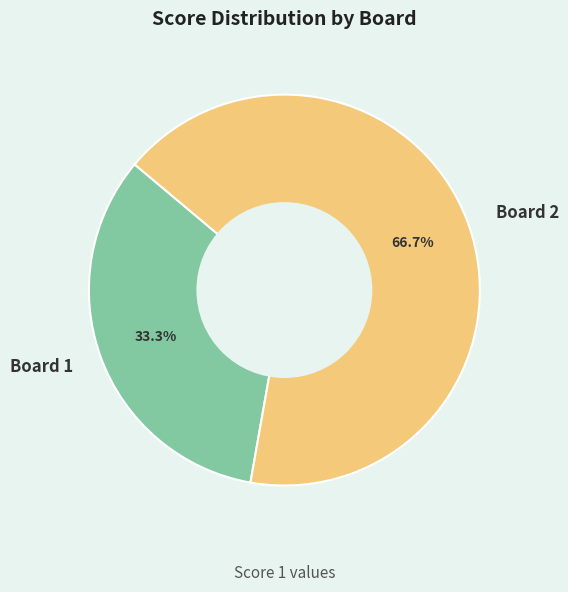

Which category accounts for the majority?

Board 2